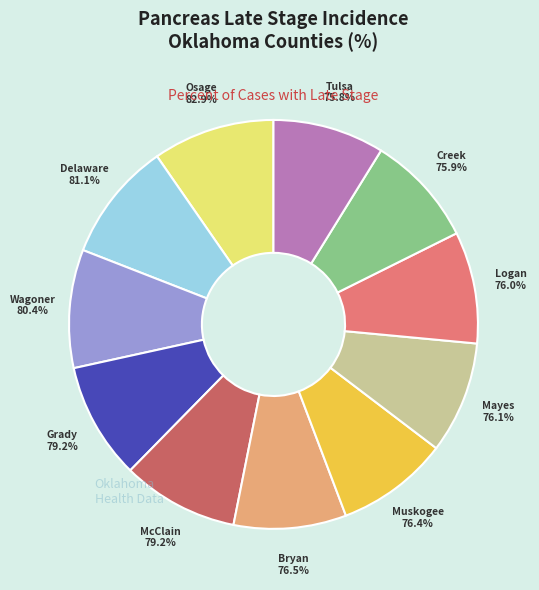

Between Mayes County and McClain County, which is larger?

McClain County